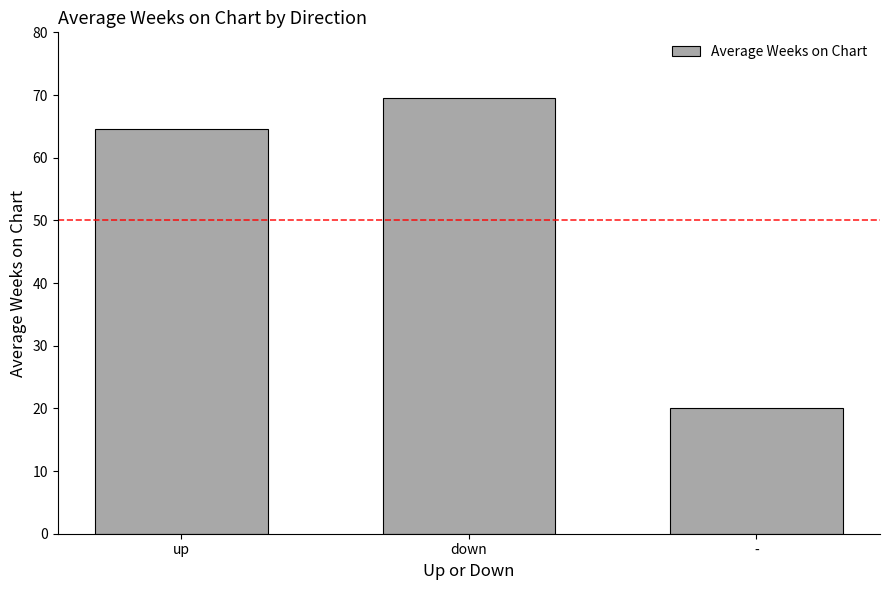

Reading left to right, transcribe all the data shown in this chart.

up=64.6	down=69.6	-=20.0